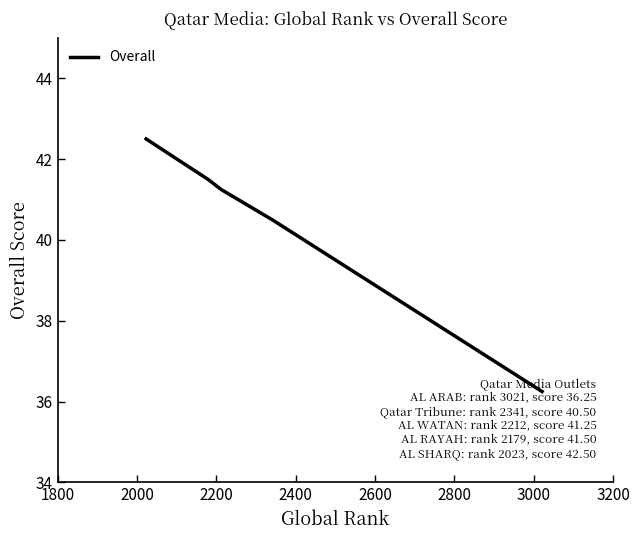

How many values are below 41?

2